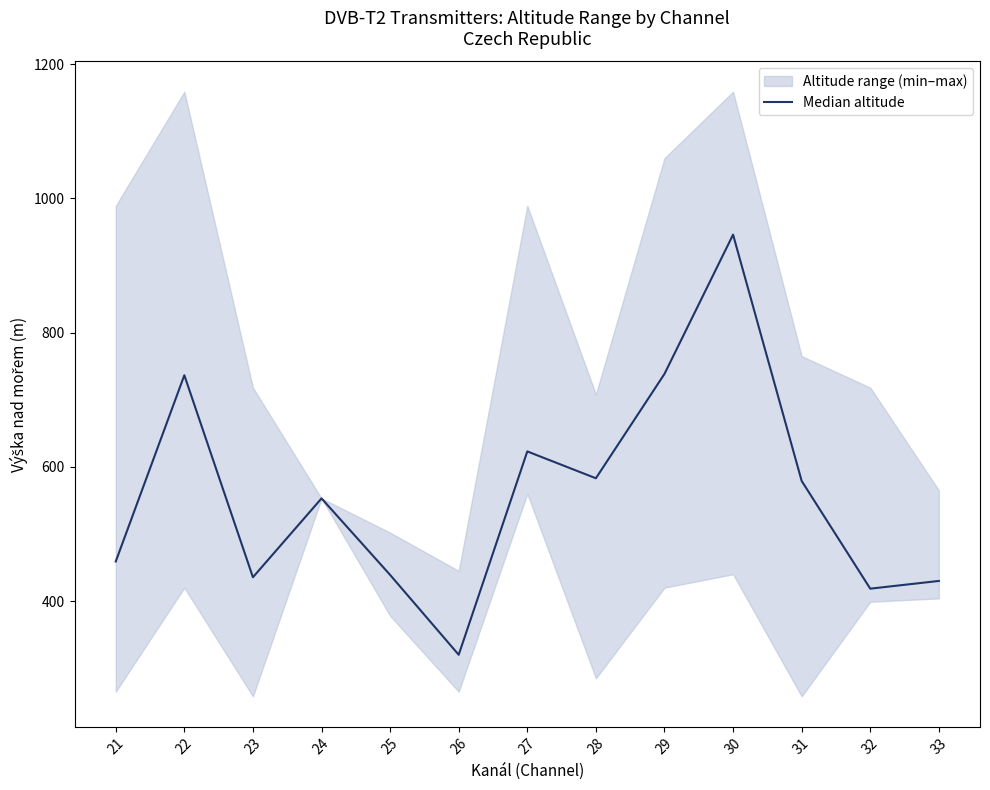

List the labels in order of value, smallest first.

26, 32, 33, 23, 25, 21, 24, 31, 28, 27, 22, 29, 30